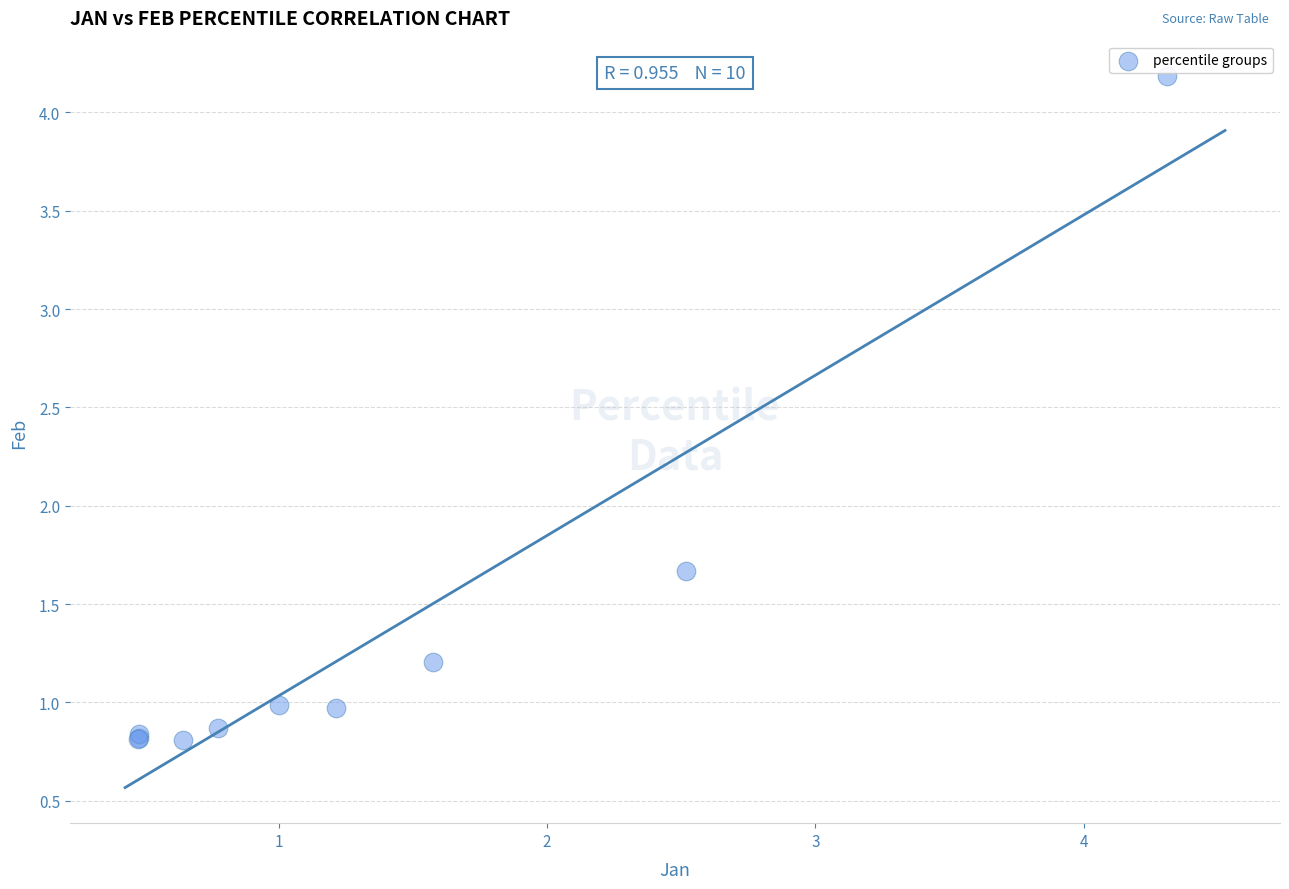

What Y value in the scatter plot is closest to 2?

1.7